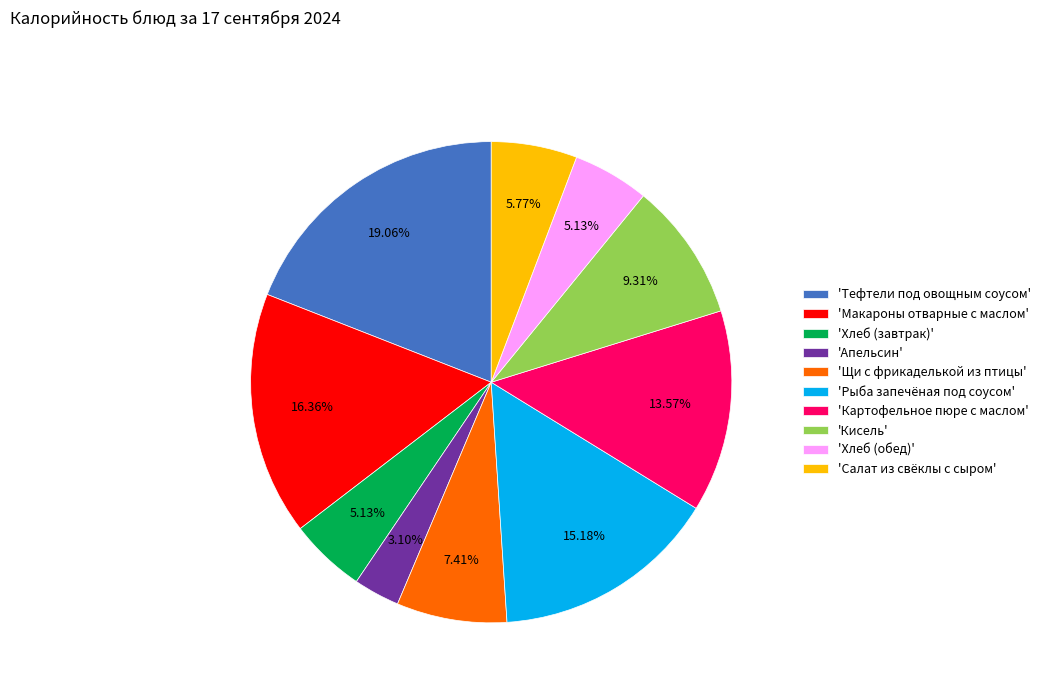

How many segments does this pie chart have?

10